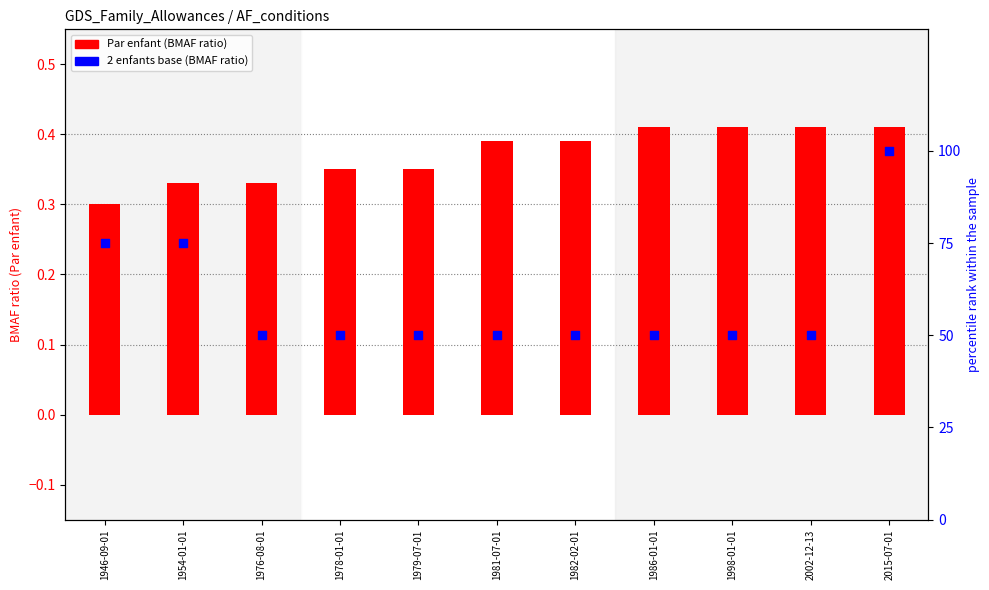

Which series has the largest total across all categories?

2 enfants base (BMAF ratio) ×100